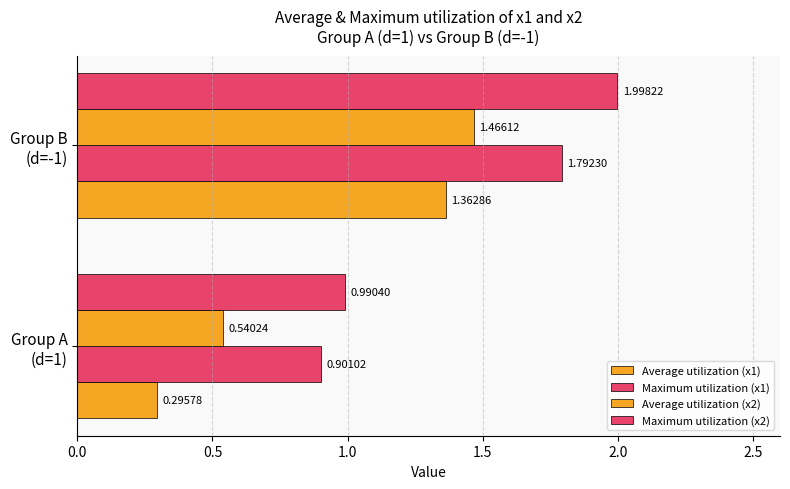

How many distinct data groups are displayed?

4